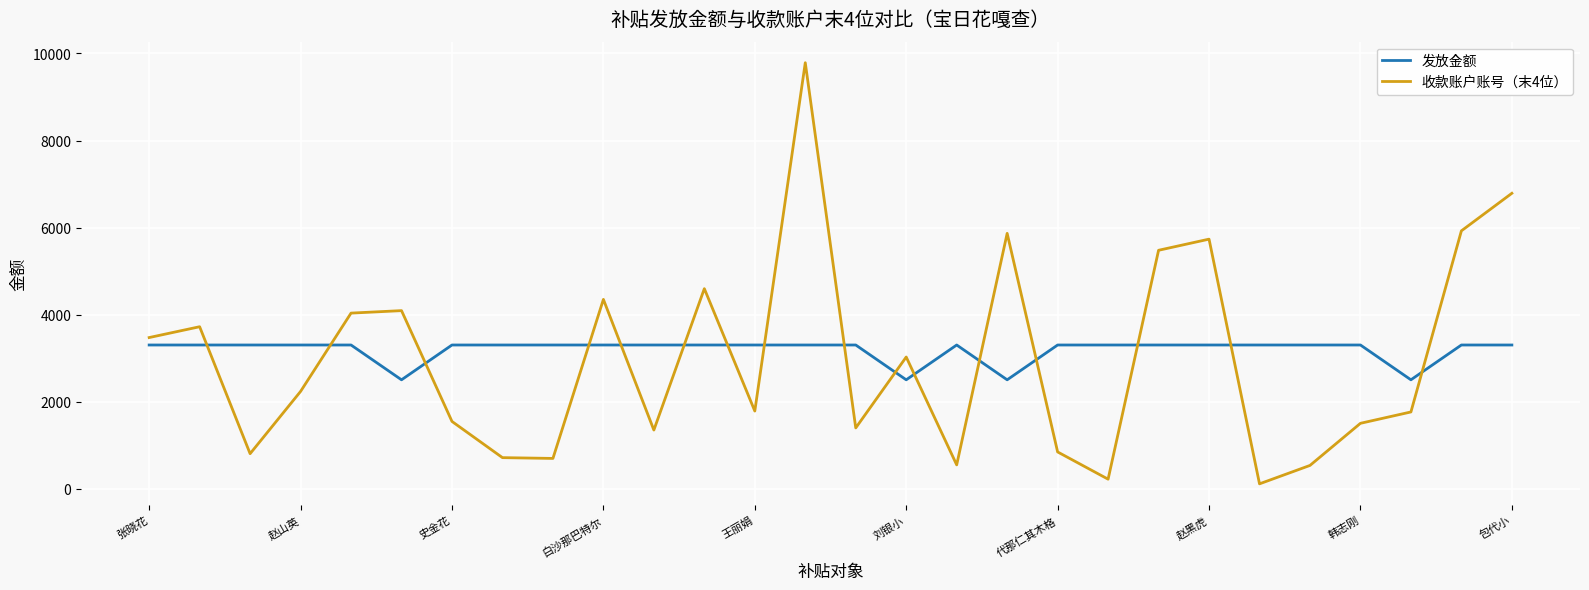

Which series has the widest spread of values?

收款账户账号（末4位）